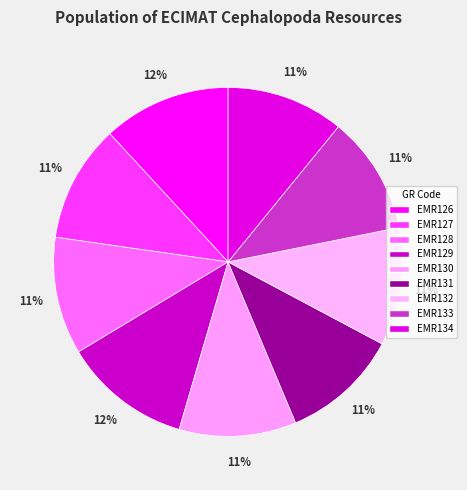

Is EMR126 the majority of the pie?

No